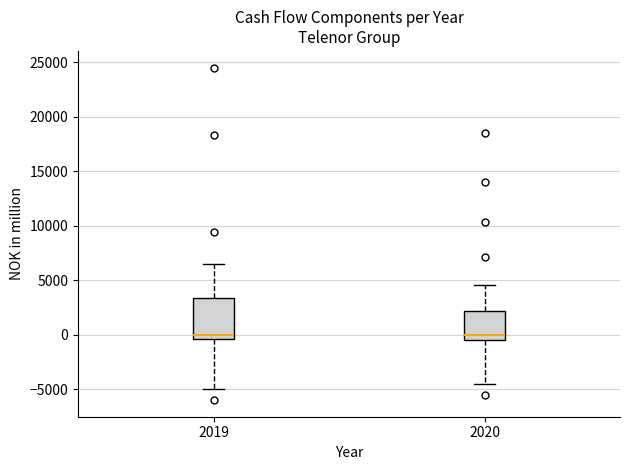

Reading left to right, transcribe this box plot: for each box, give where its median line is, the range the box spans, and where its two whiskers end, as read against the y-axis. The values are not printed on the chart, so give them approximately, as read against the axis.

2019: median 0, box -500 to 3500, whiskers -5000 to 6500
2020: median 0, box -500 to 2000, whiskers -4500 to 4500